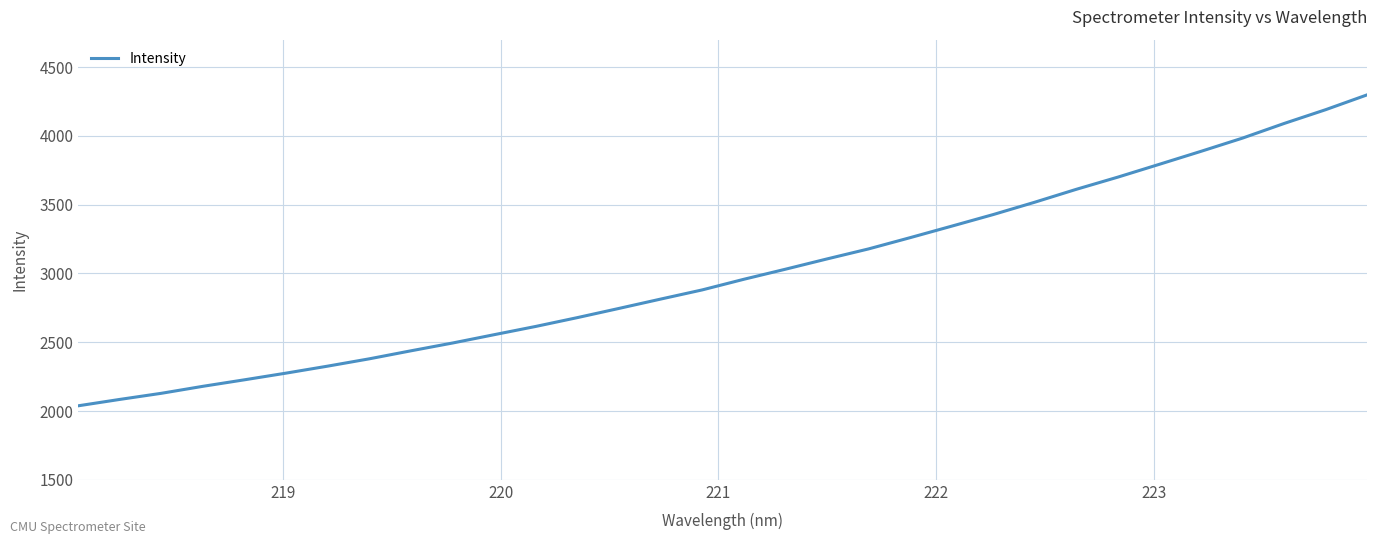

What is the maximum value shown in the chart?

4298.8